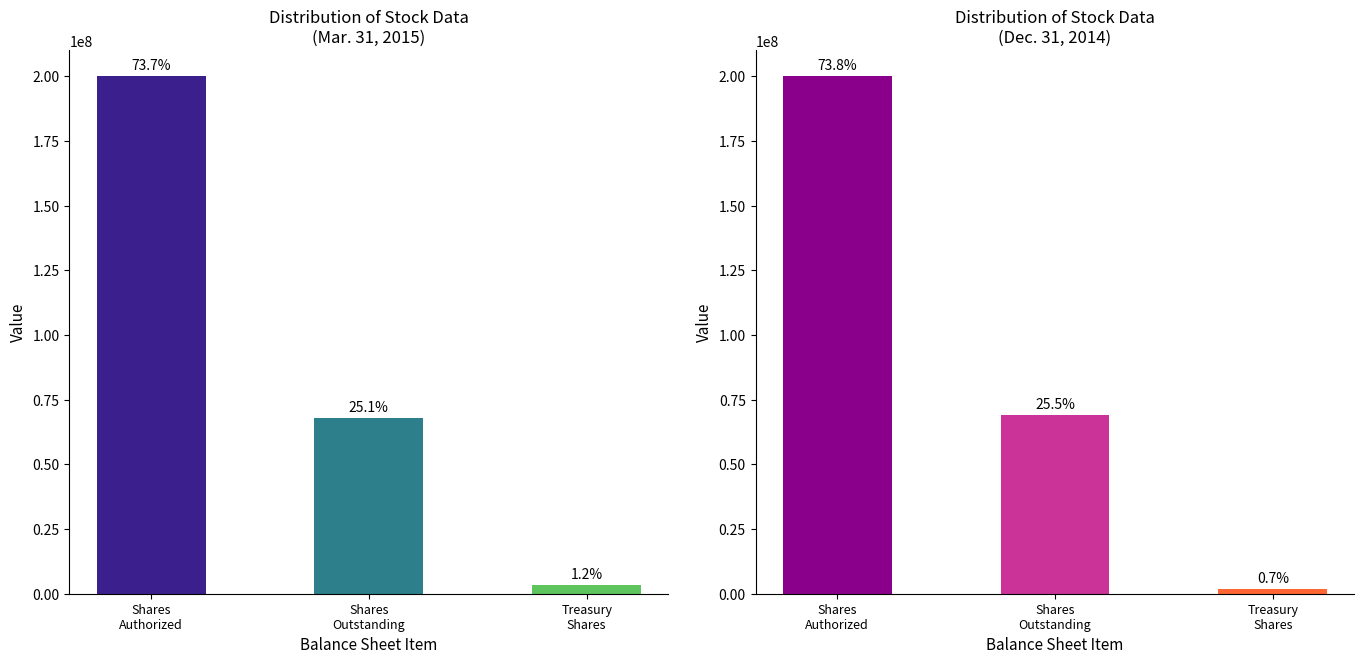

The value of Distribution of Stock Data
(Dec. 31, 2014) at Shares
Outstanding is 68998069. True or false?

True